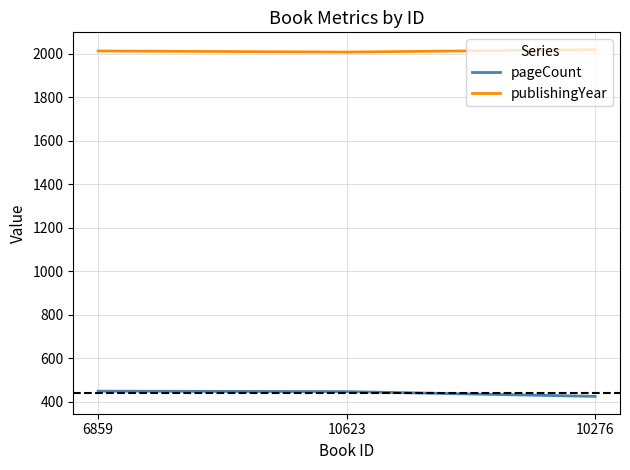

What is the highest value of the pageCount series?

448